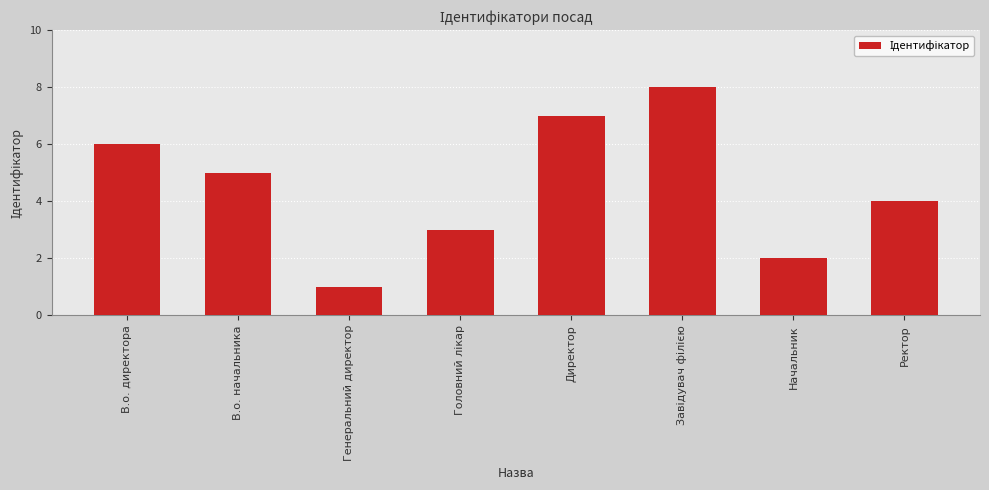

At which label is the value closest to 4?

Ректор